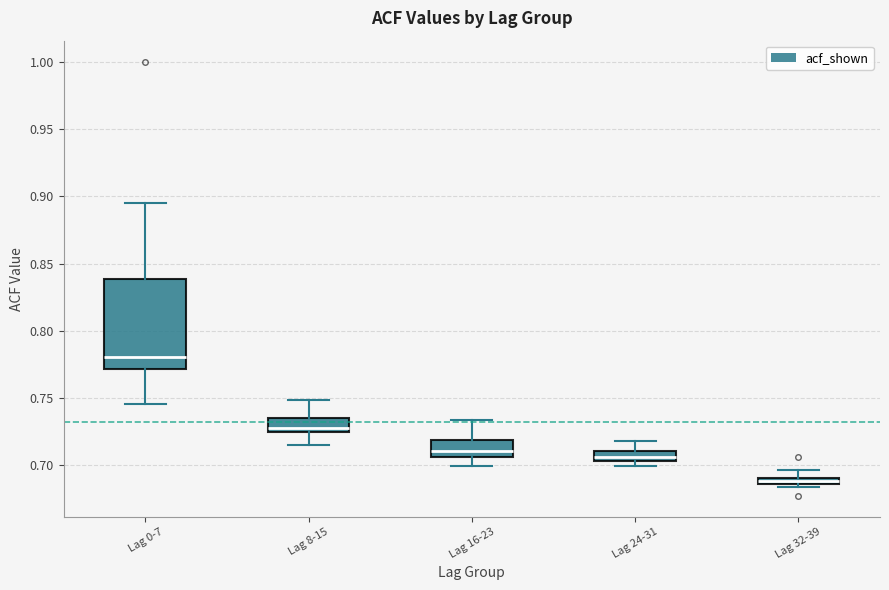

Which box is the tallest, from its lower edge to its upper edge?

Lag 0-7